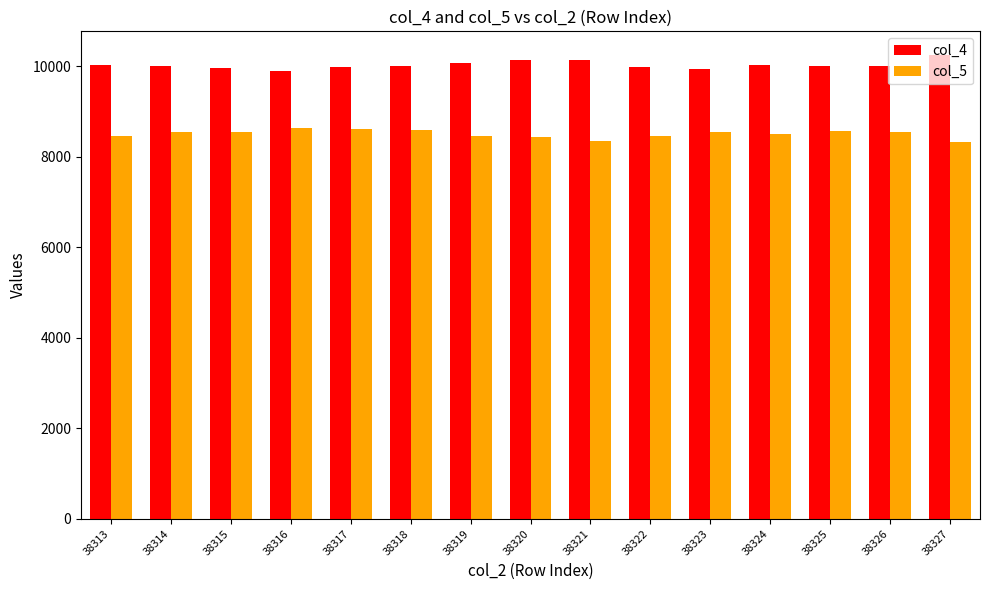

How many categories are shown in the chart?

15